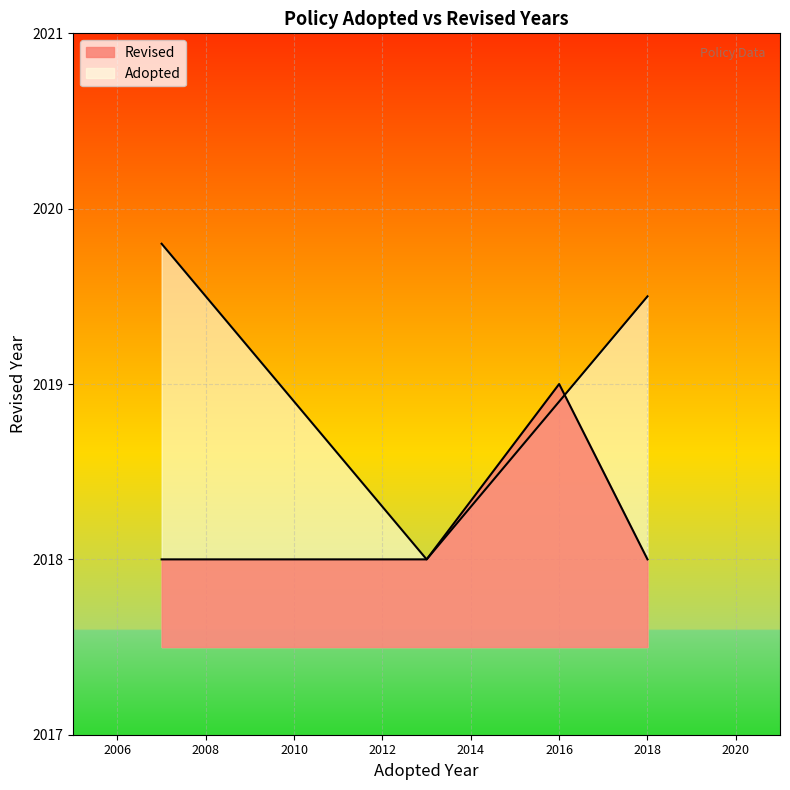

The chart shows a value of 2018 at 2007. True or false?

True